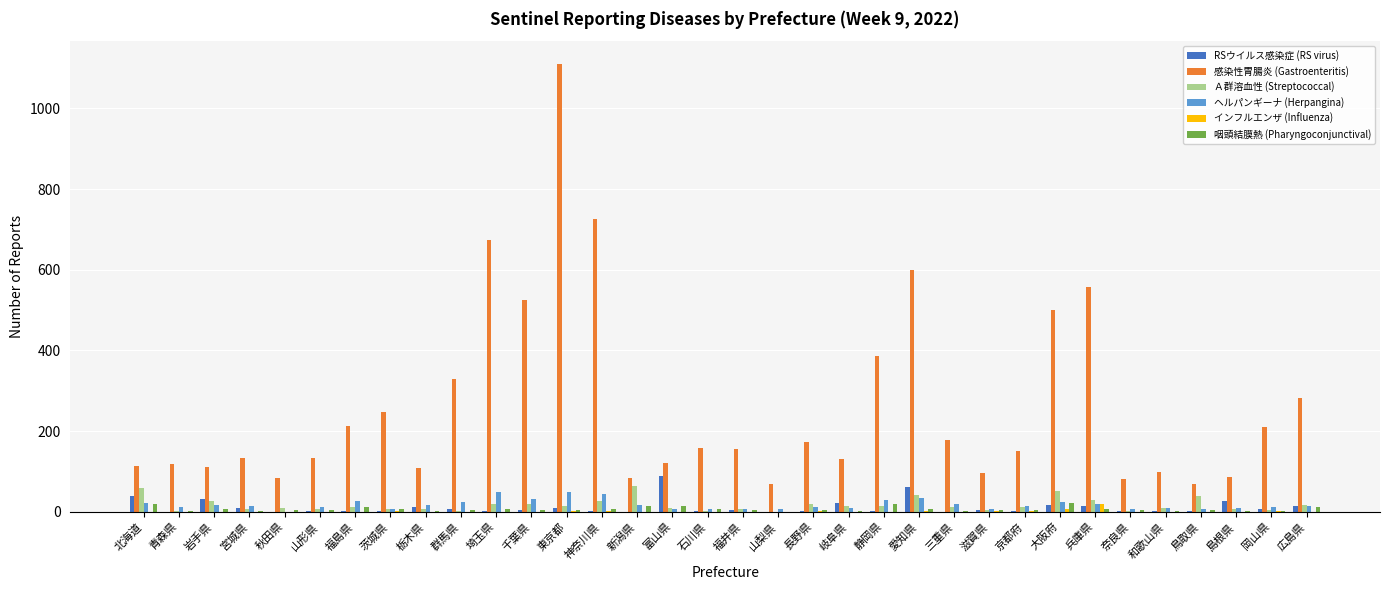

Is the value of 感染性胃腸炎 (Gastroenteritis) at 三重県 greater than the value of RSウイルス感染症 (RS virus) at 兵庫県?

Yes